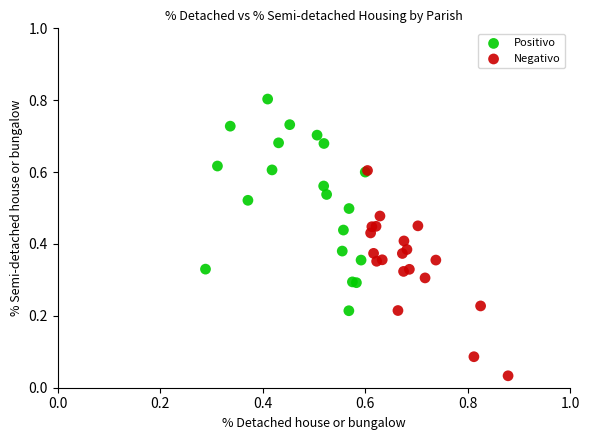

What are all the series names shown in the legend?

Positivo, Negativo